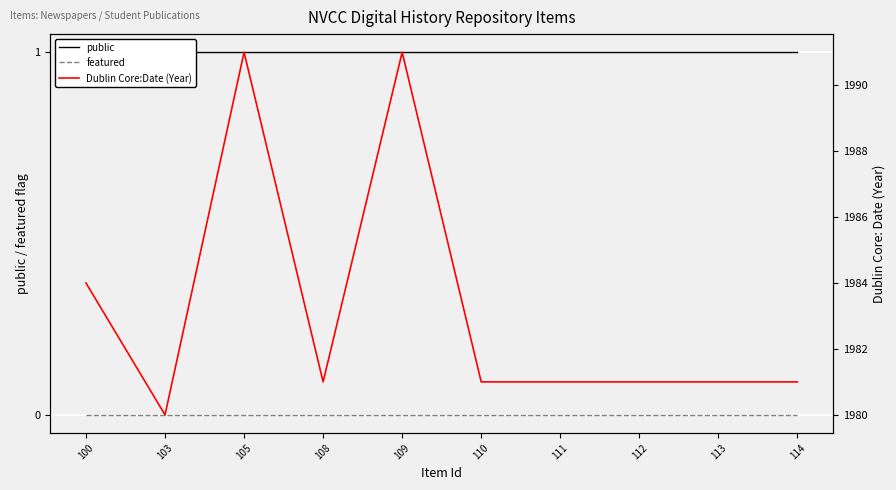

Which series has the largest total across all categories?

Dublin Core:Date (Year)